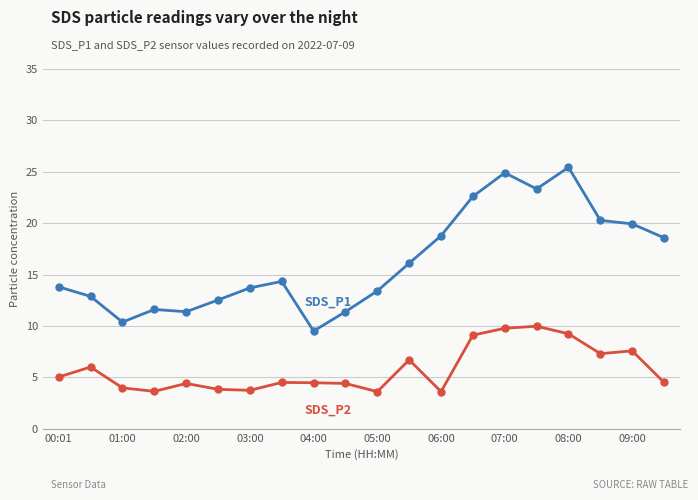

How many data points does each series have?

20